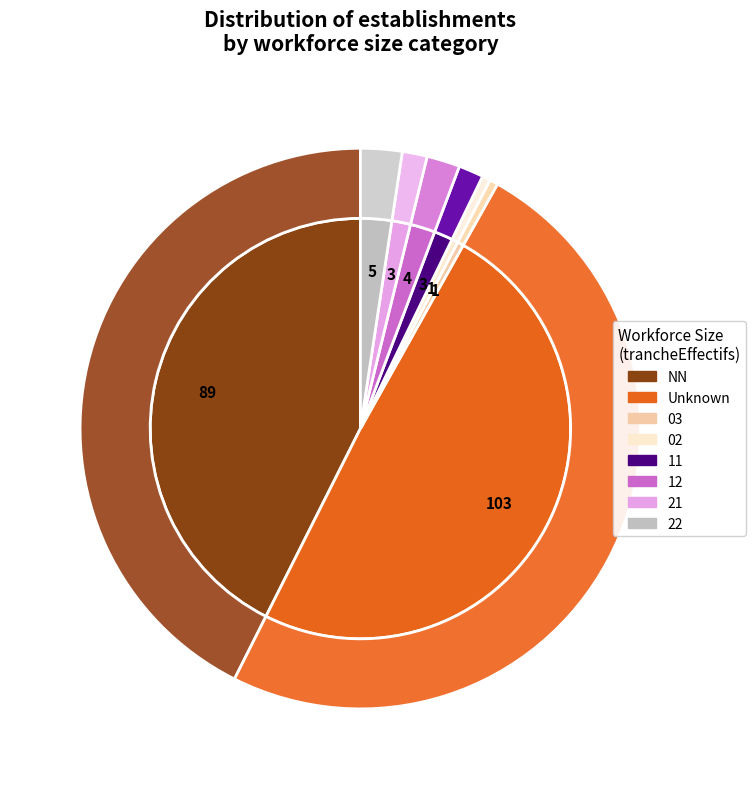

Combined, do NN and 02 account for over 50%?

No